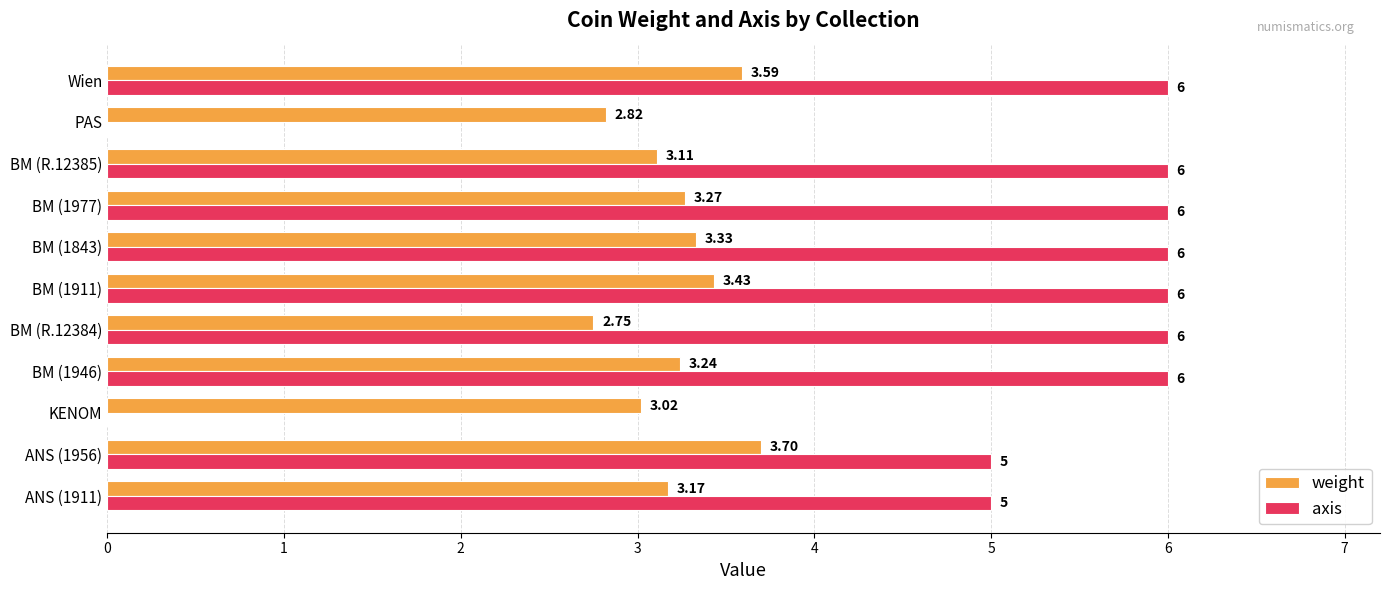

Which series has the largest total across all categories?

axis